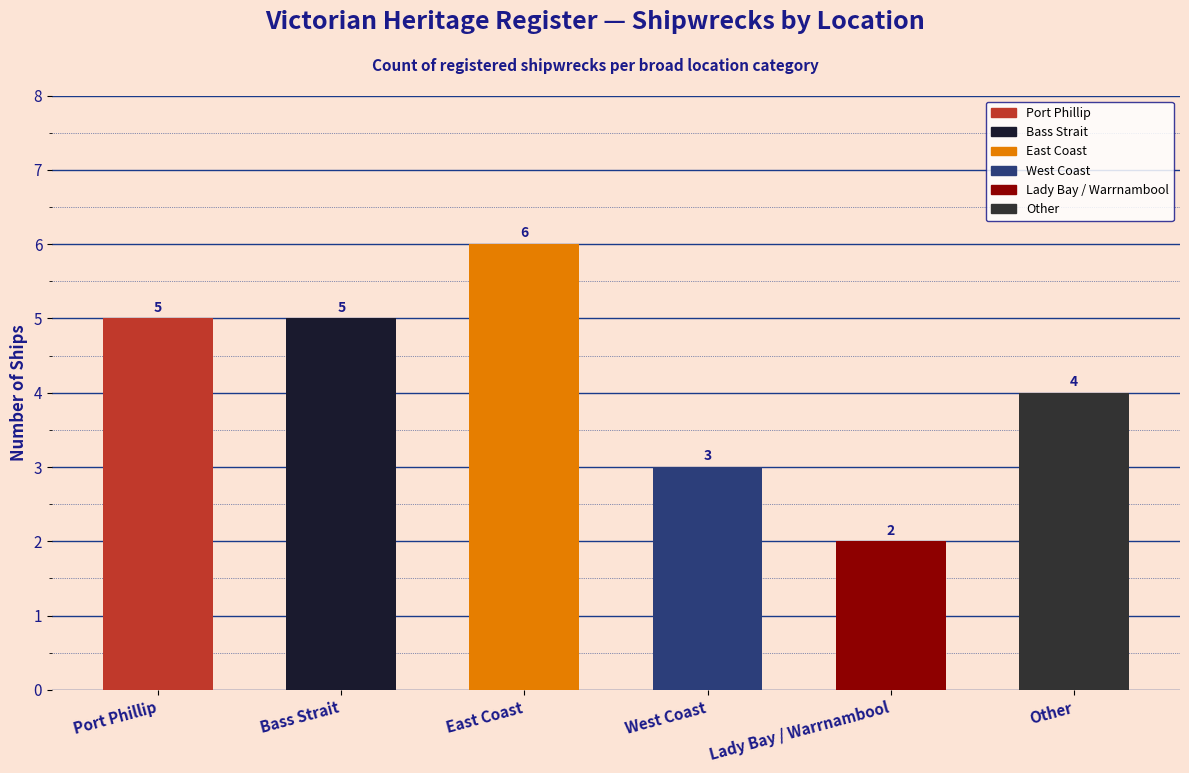

What is the value of the 3rd bar from the left?

6